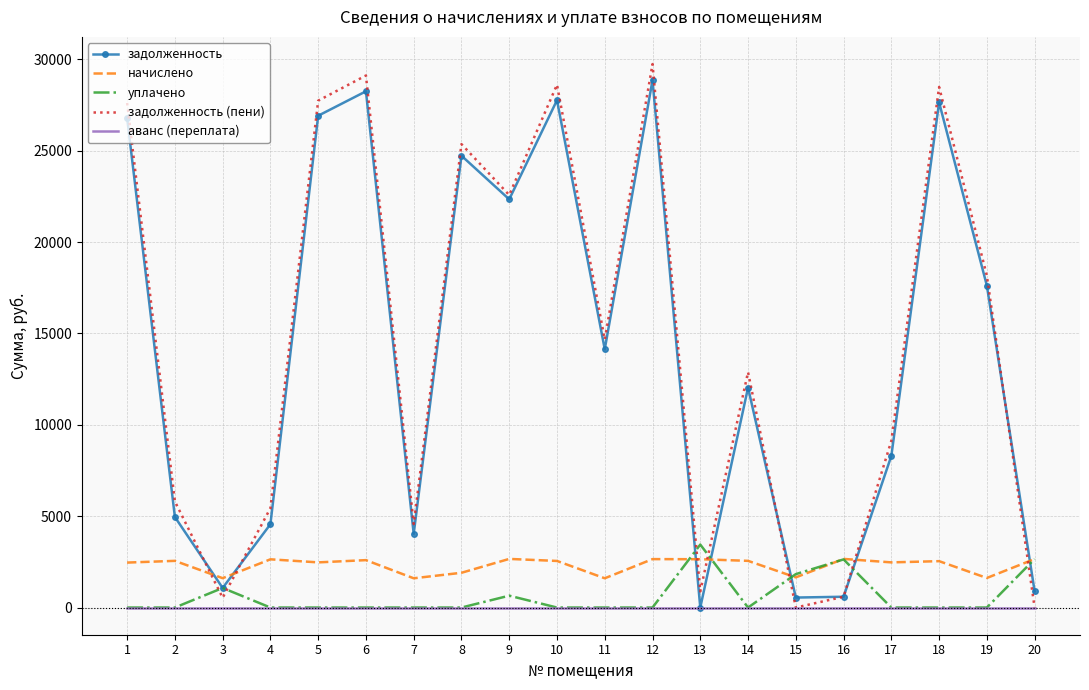

How many intersections are there between задолженность (пени) and начислено?

7